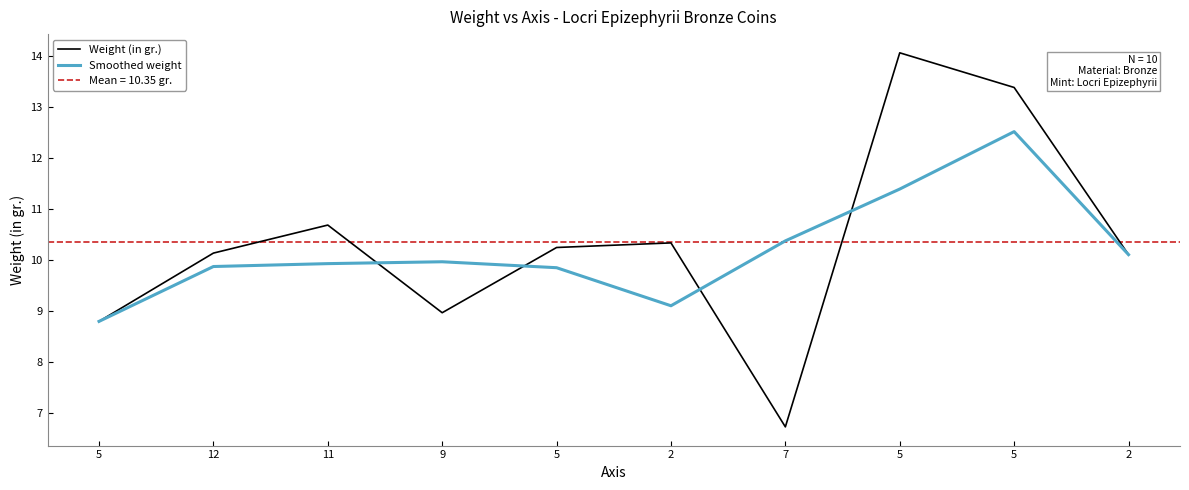

What is the minimum value for Weight (in gr.)?

6.7